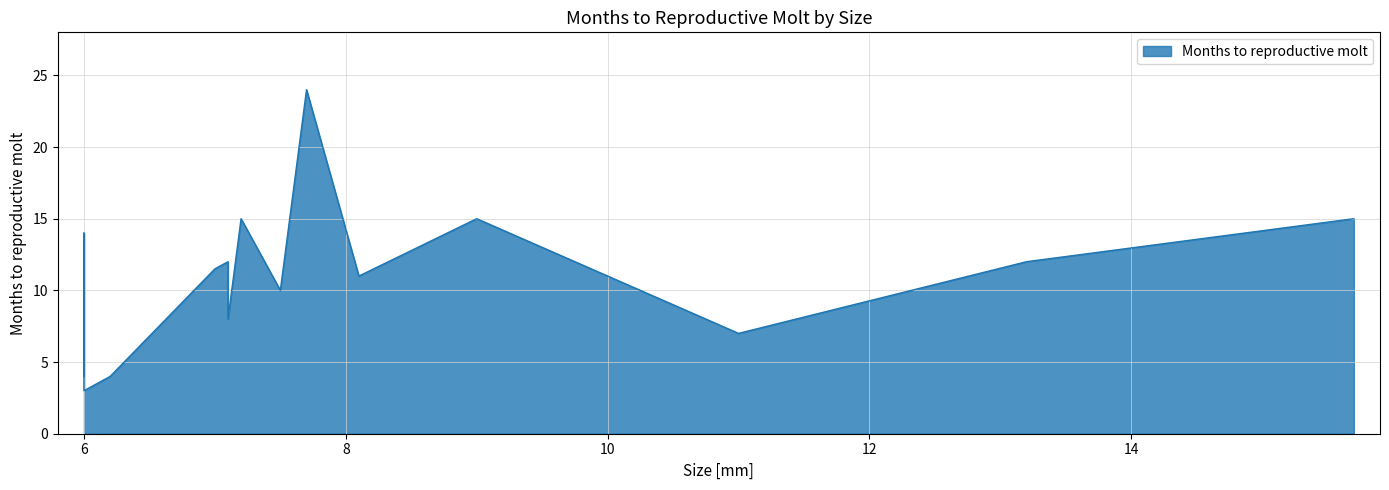

Count the number of values greater than 11.

8